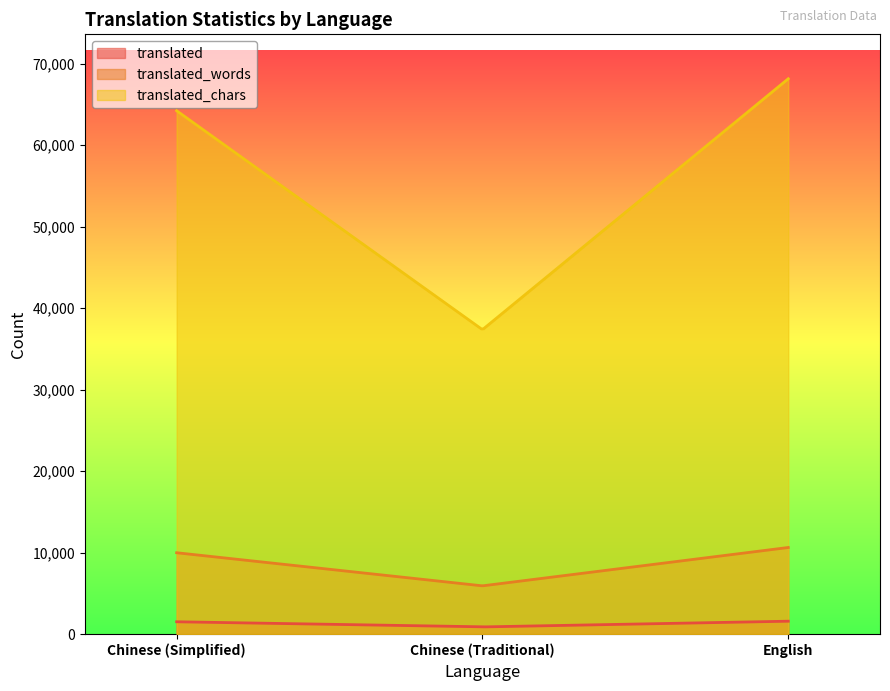

What is the difference between the maximum and minimum values in the translated_words series?

4693.4